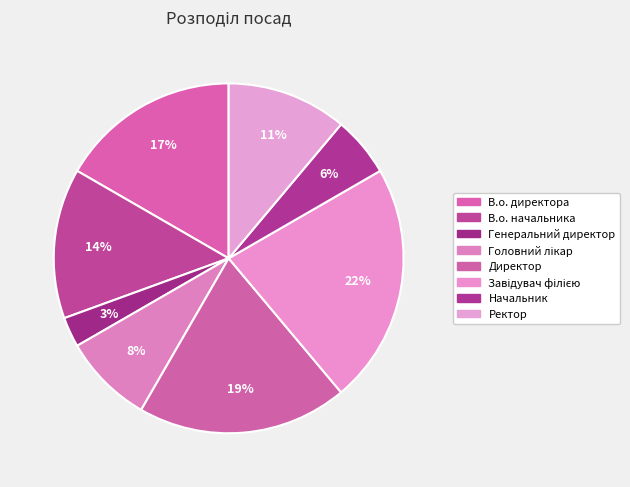

To the nearest percent, what portion does В.о. начальника represent?

14%